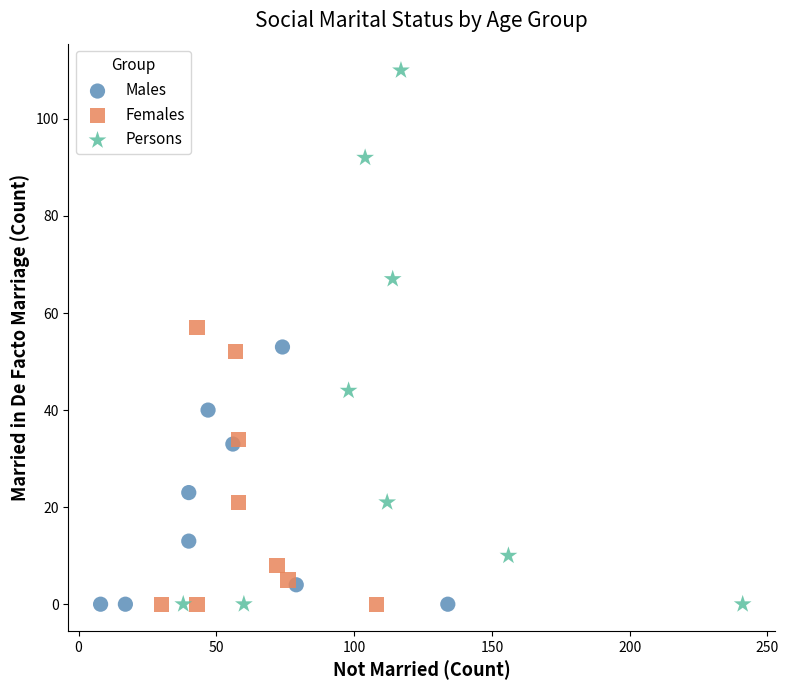

What are all the series names shown in the legend?

Males, Females, Persons